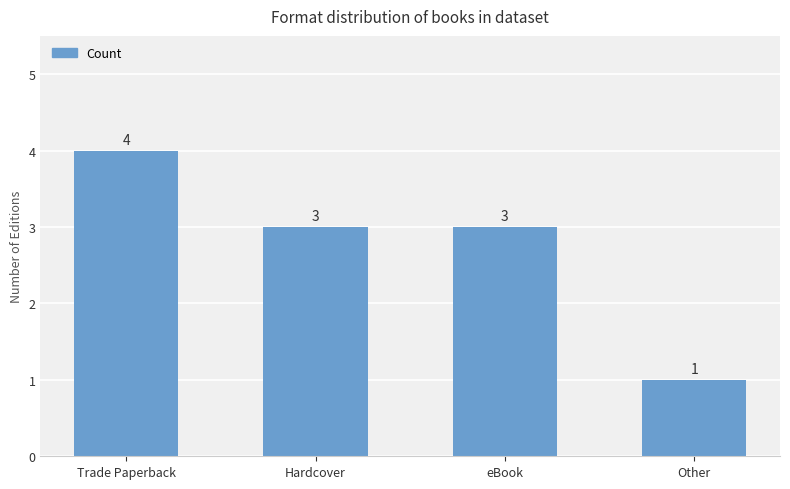

Between Other and Hardcover, which is larger?

Hardcover